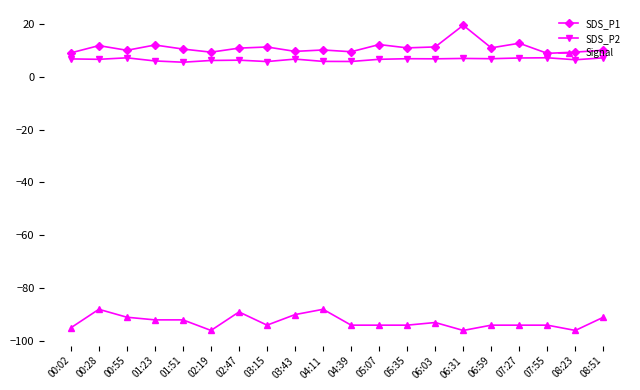

Does the chart have visible grid lines?

No